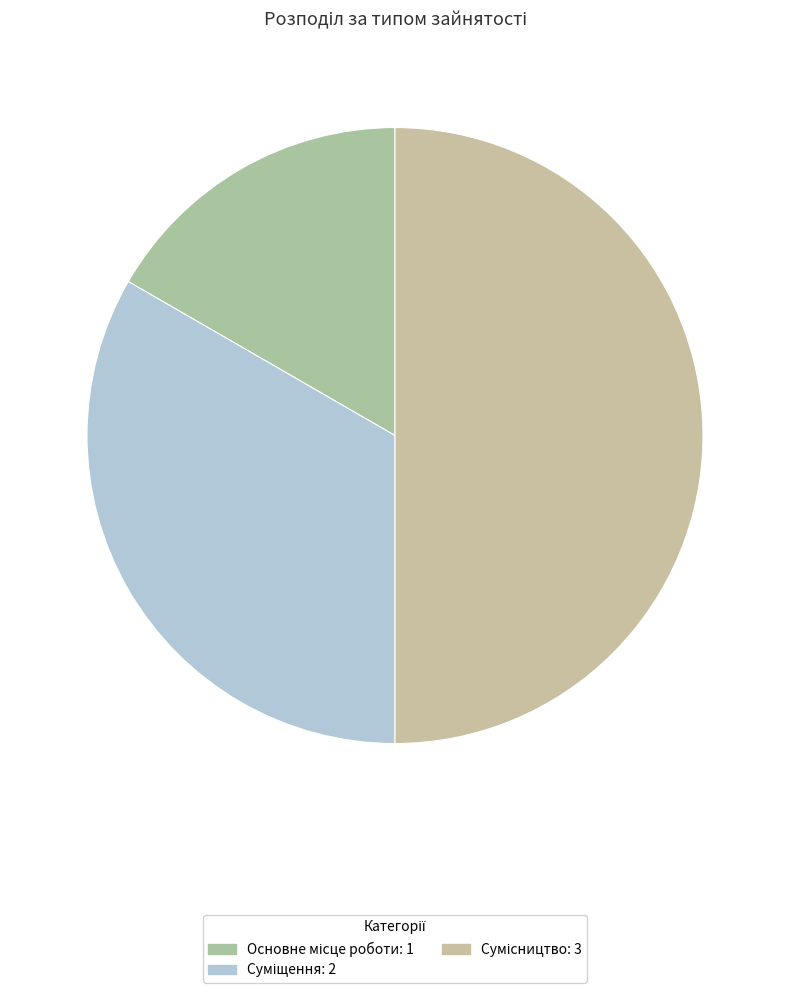

How many slices are in this pie chart?

3